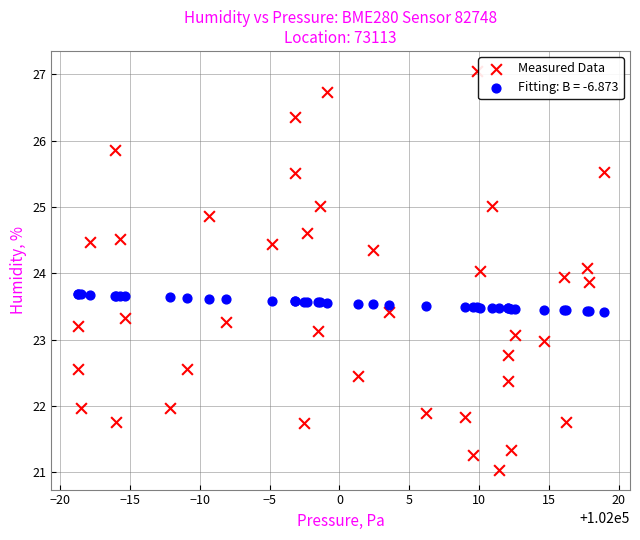

Which series has the widest spread of Y values?

Measured Data